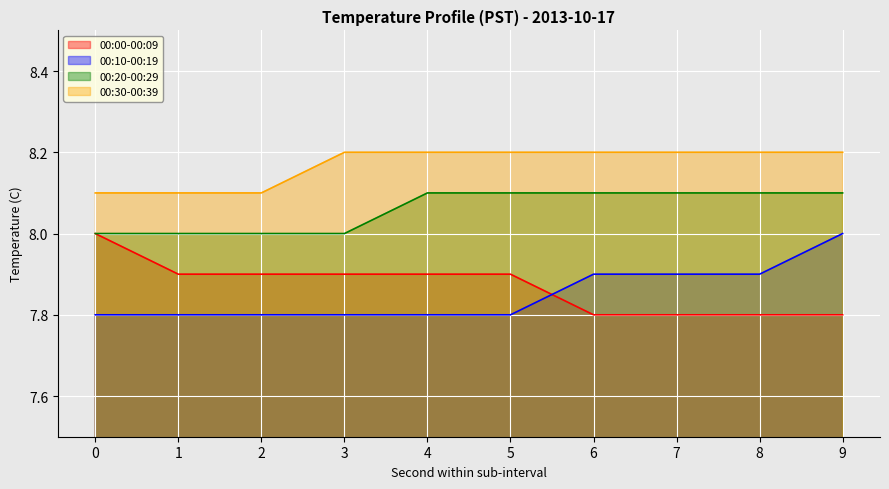

How many lines are shown in the chart?

4